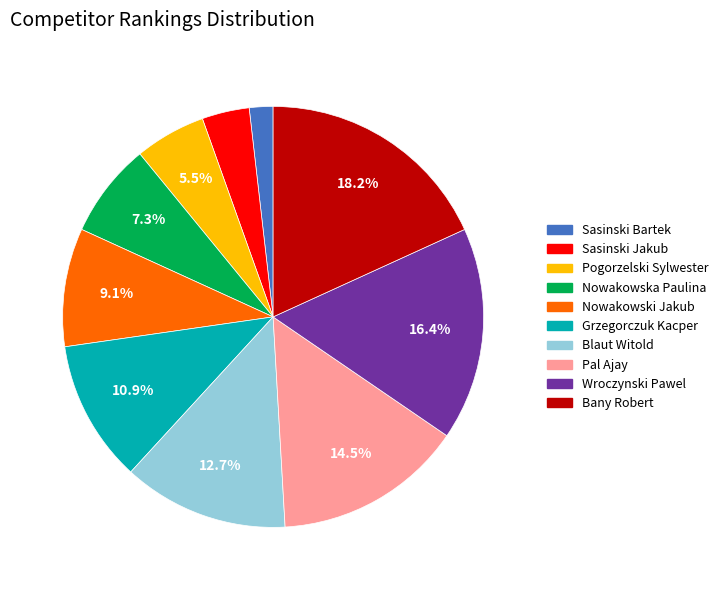

Which has a higher value, Grzegorczuk Kacper or Pal Ajay?

Pal Ajay